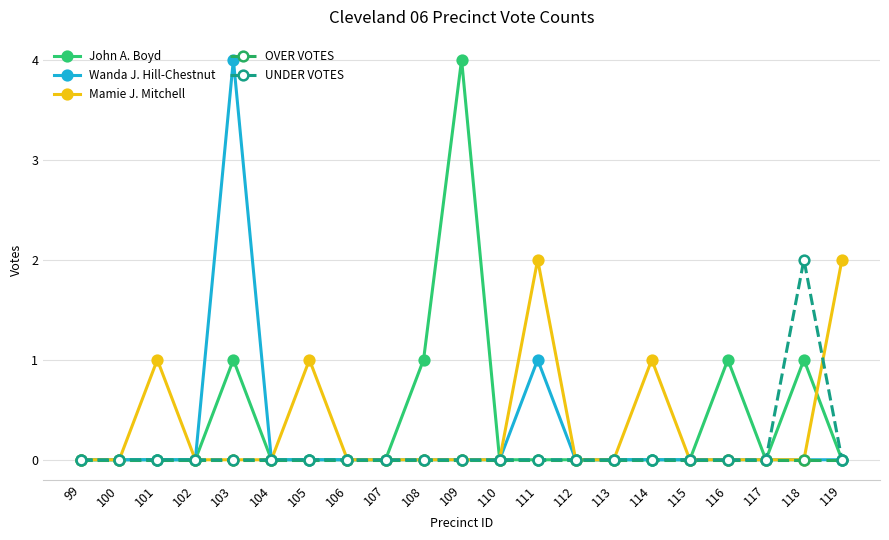

Between 108 and 115, which series saw the biggest shift?

John A. Boyd